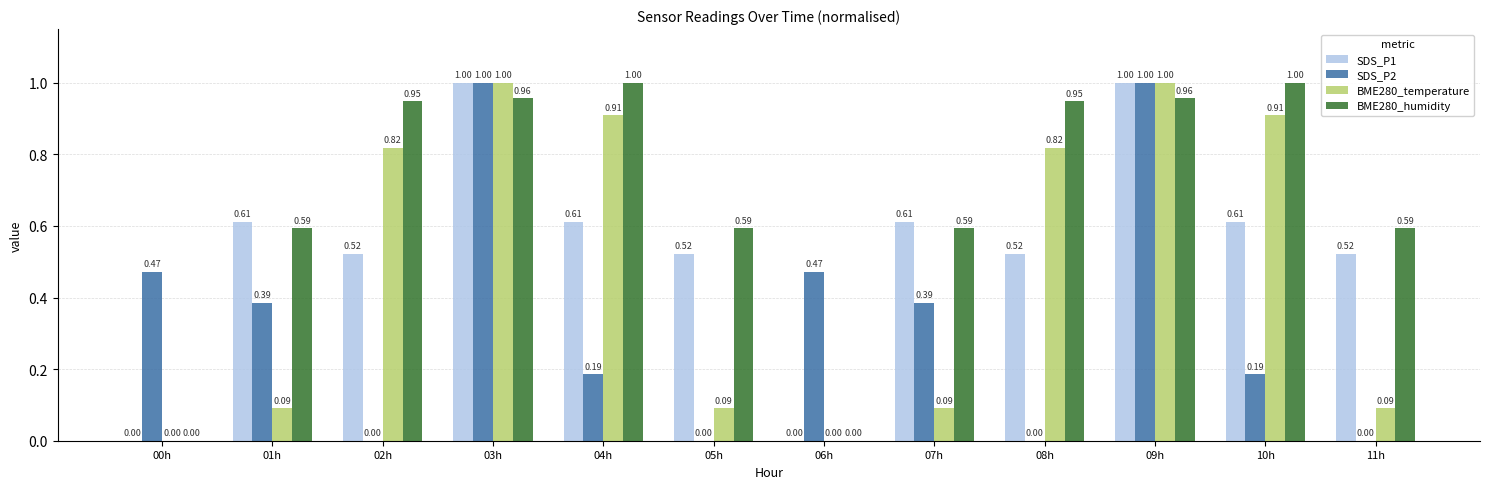

What is the total value across all series at 04h?

2.7